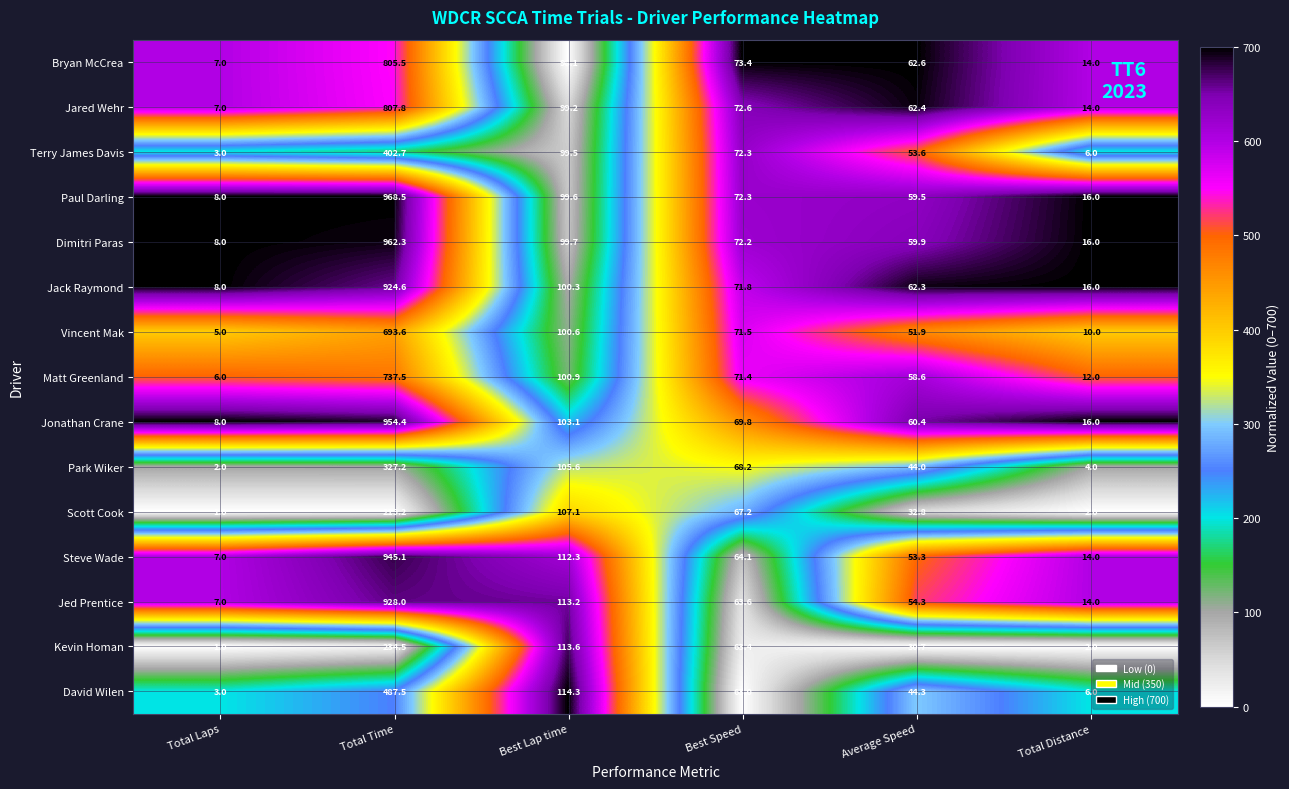

Between Best Lap time and Average Speed, which series saw the biggest shift?

Kevin Homan